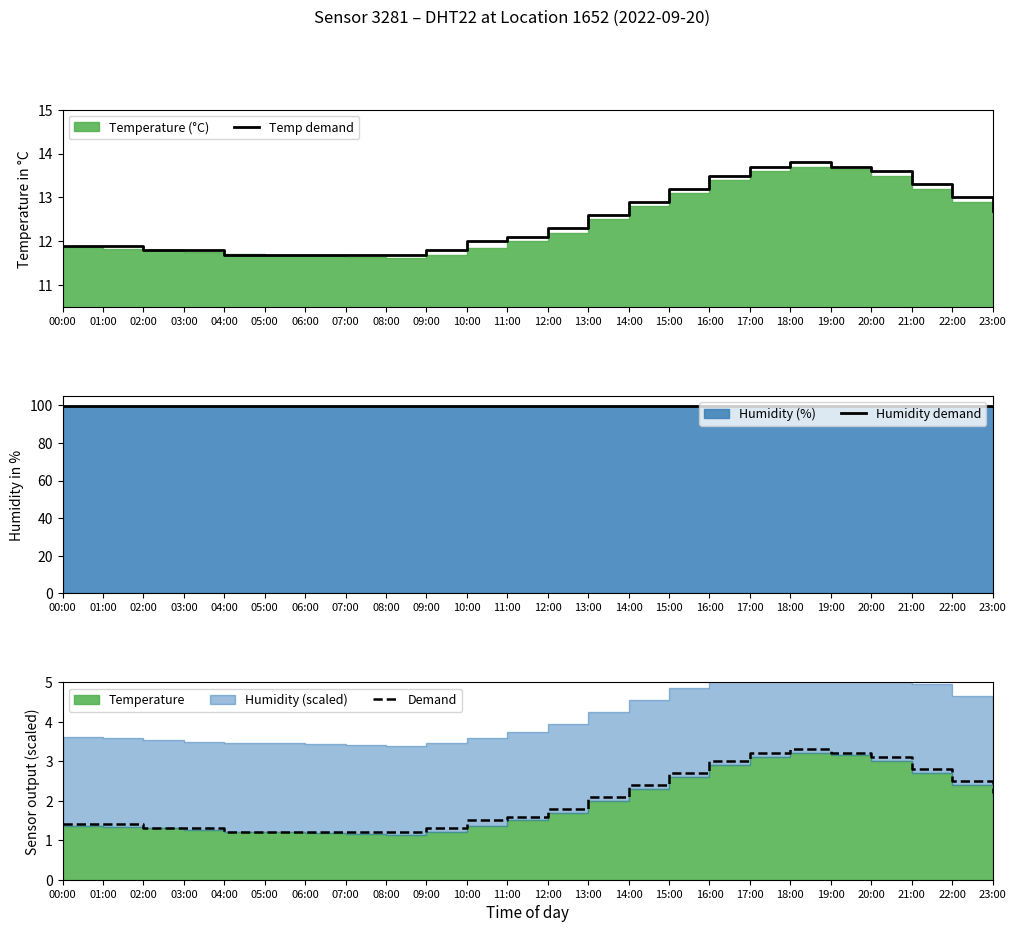

Reading left to right, extract all data points from this chart.

Temp demand: 11.9	11.9	11.8	11.8	11.7	11.7	11.7	11.7	11.7	11.8	12.0	12.1	12.3	12.6	12.9	13.2	13.5	13.7	13.8	13.7	13.6	13.3	13.0	12.7
Humidity demand: 99.9	99.9	99.9	99.9	99.9	99.9	99.9	99.9	99.9	99.9	99.9	99.9	99.9	99.9	99.9	99.9	99.9	99.9	99.9	99.9	99.9	99.9	99.9	99.9
Demand: 1.4	1.4	1.3	1.3	1.2	1.2	1.2	1.2	1.2	1.3	1.5	1.6	1.8	2.1	2.4	2.7	3.0	3.2	3.3	3.2	3.1	2.8	2.5	2.2